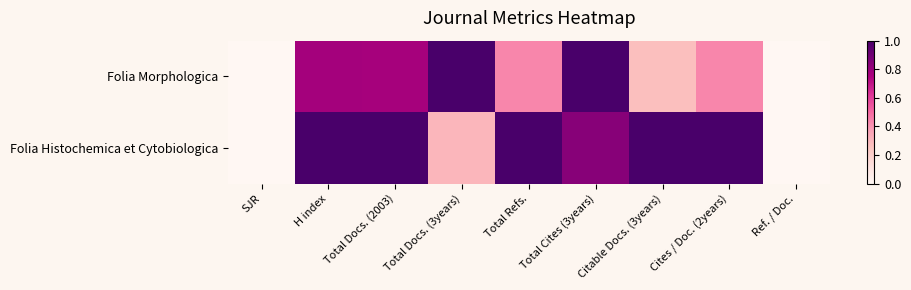

At Total Refs., list the series in order from largest to smallest.

Folia Histochemica et Cytobiologica, Folia Morphologica